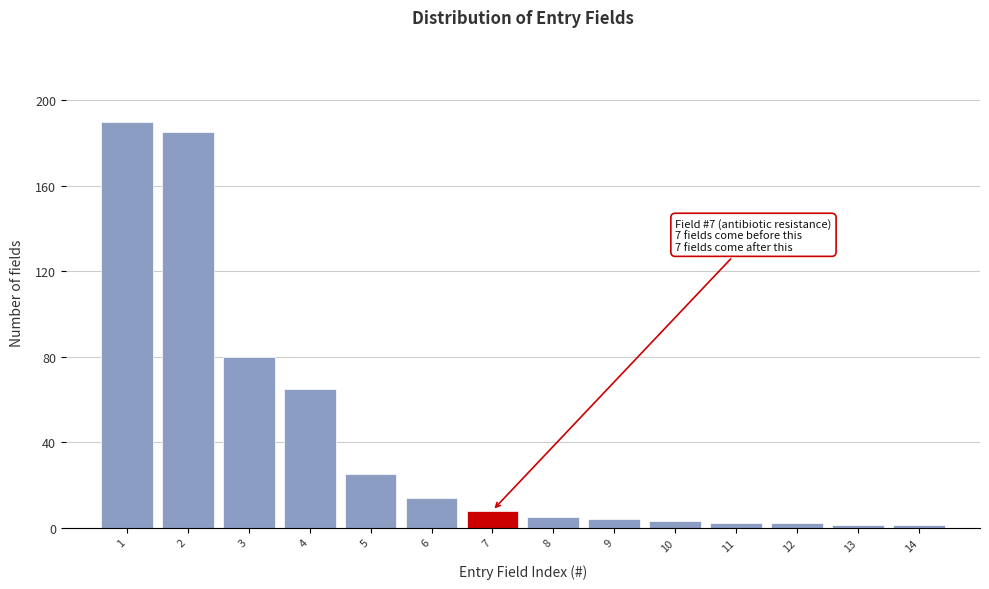

Over which range of the x-axis is the bar tallest?

0.5 to 1.5